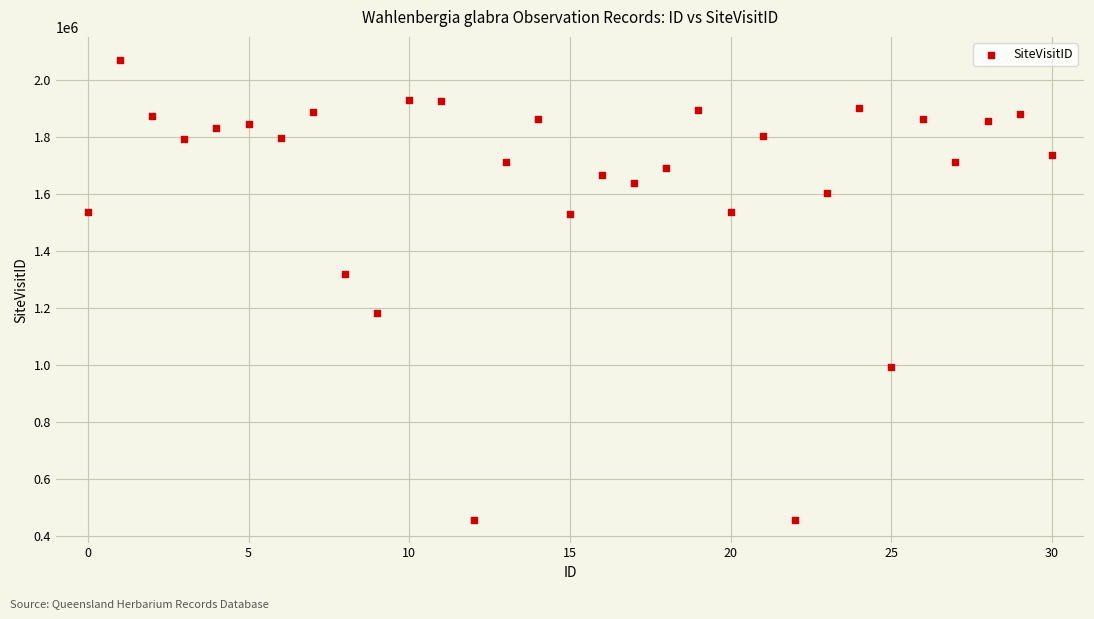

What is the range of Y values (max minus min)?

1613586